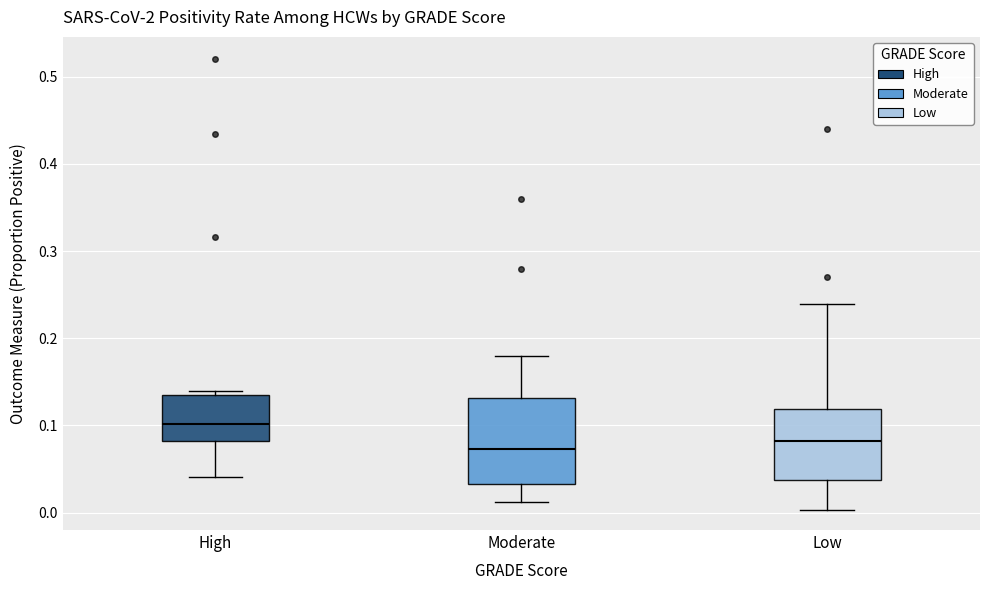

Reading left to right, read every box against the y-axis: the position of its median line, the range the box covers, and the ends of its whiskers. The values are not printed on the chart, so give them approximately, as read against the axis.

High: median 0.10, box 0.08 to 0.14, whiskers 0.04 to 0.14 (just above the box's upper edge)
Moderate: median 0.07, box 0.03 to 0.13, whiskers 0.01 to 0.18
Low: median 0.08, box 0.04 to 0.12, whiskers 0.00 to 0.24